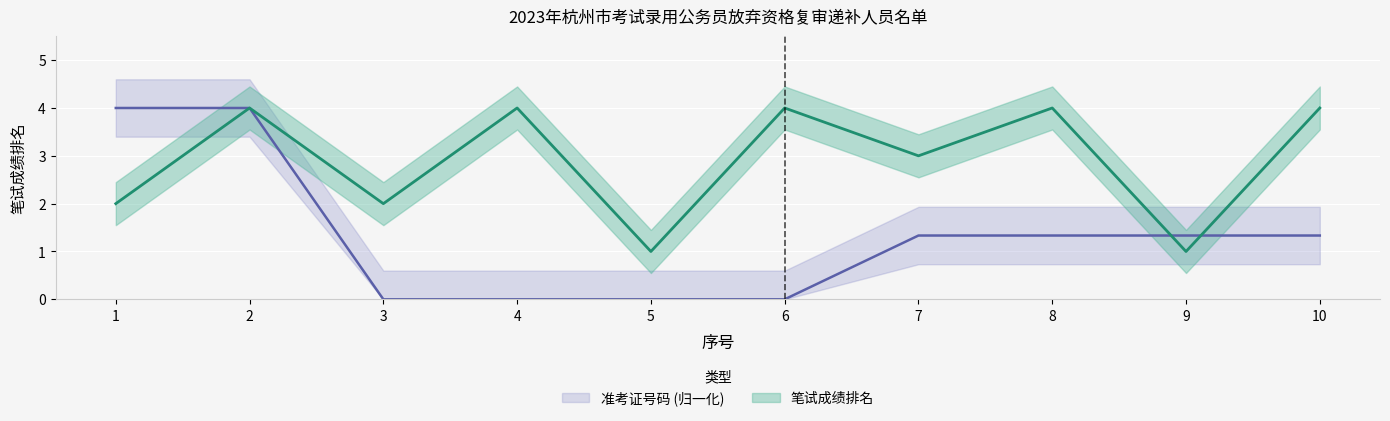

Which series changed the most between 6 and 8?

准考证号码